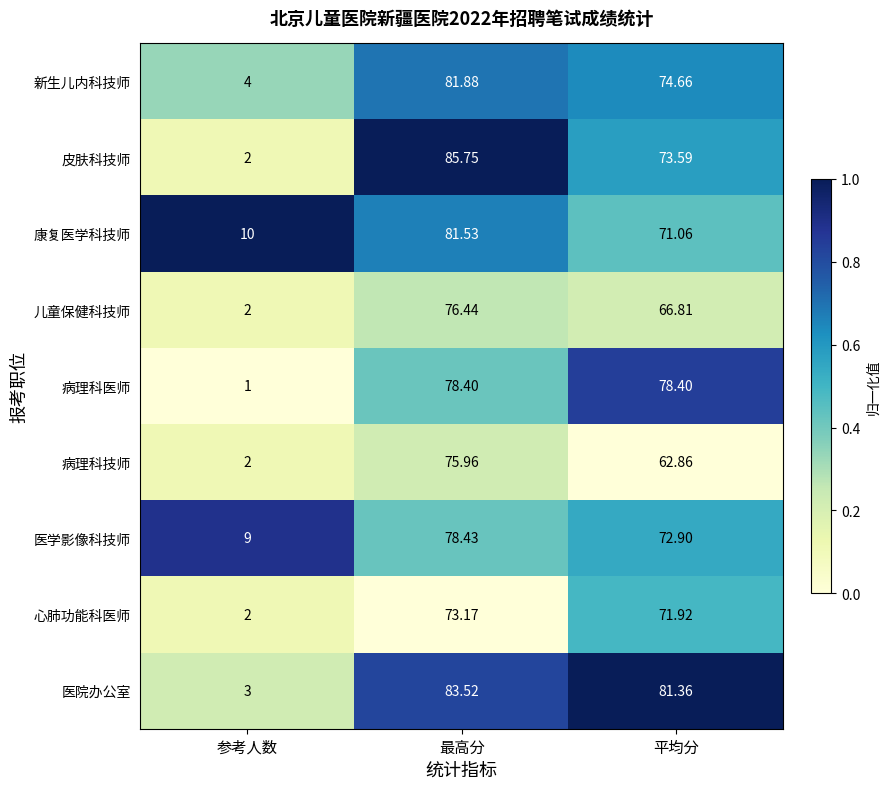

What is the maximum value shown in the chart?

85.8